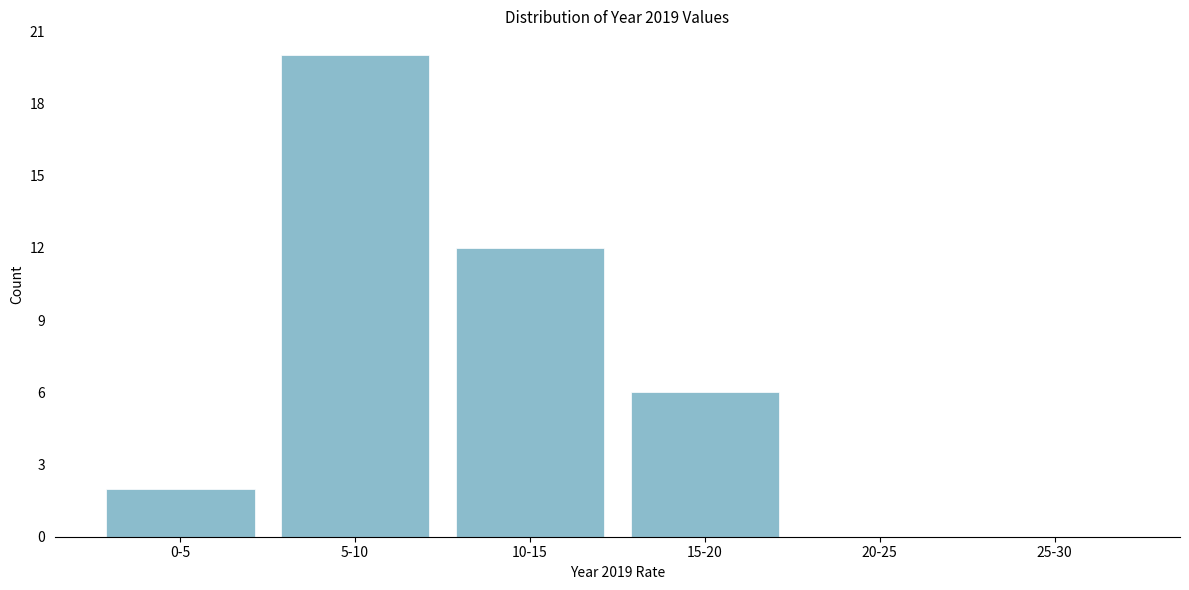

Reading left to right, what are all the values shown in this chart?

0-5=2	5-10=20	10-15=12	15-20=6	20-25=0	25-30=0